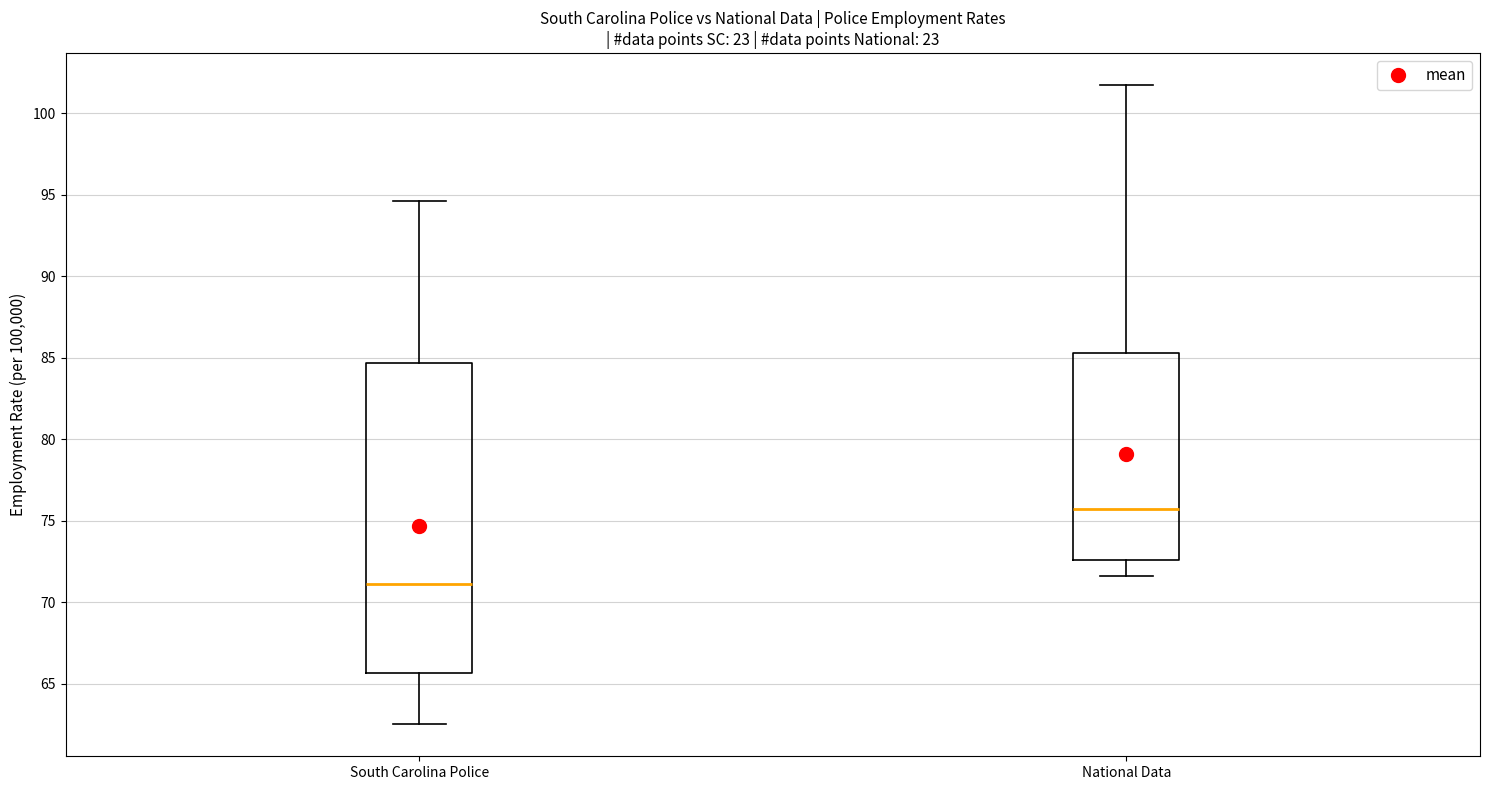

Which box is the tallest, from its lower edge to its upper edge?

South Carolina Police